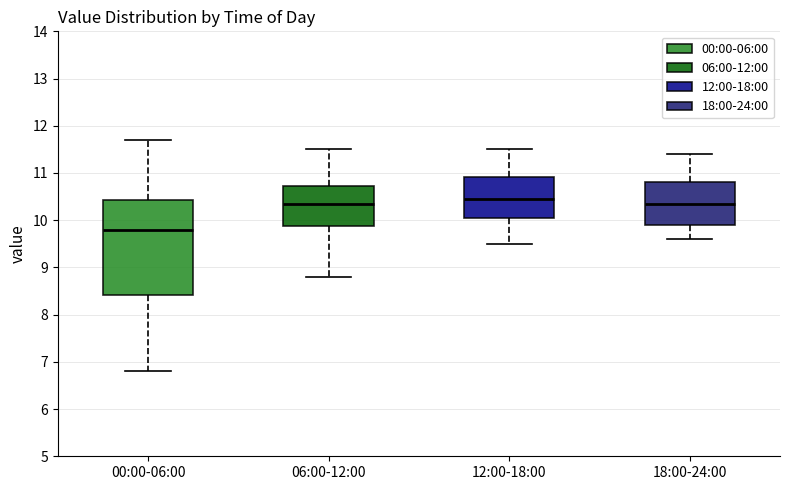

Which box is the tallest, from its lower edge to its upper edge?

00:00-06:00